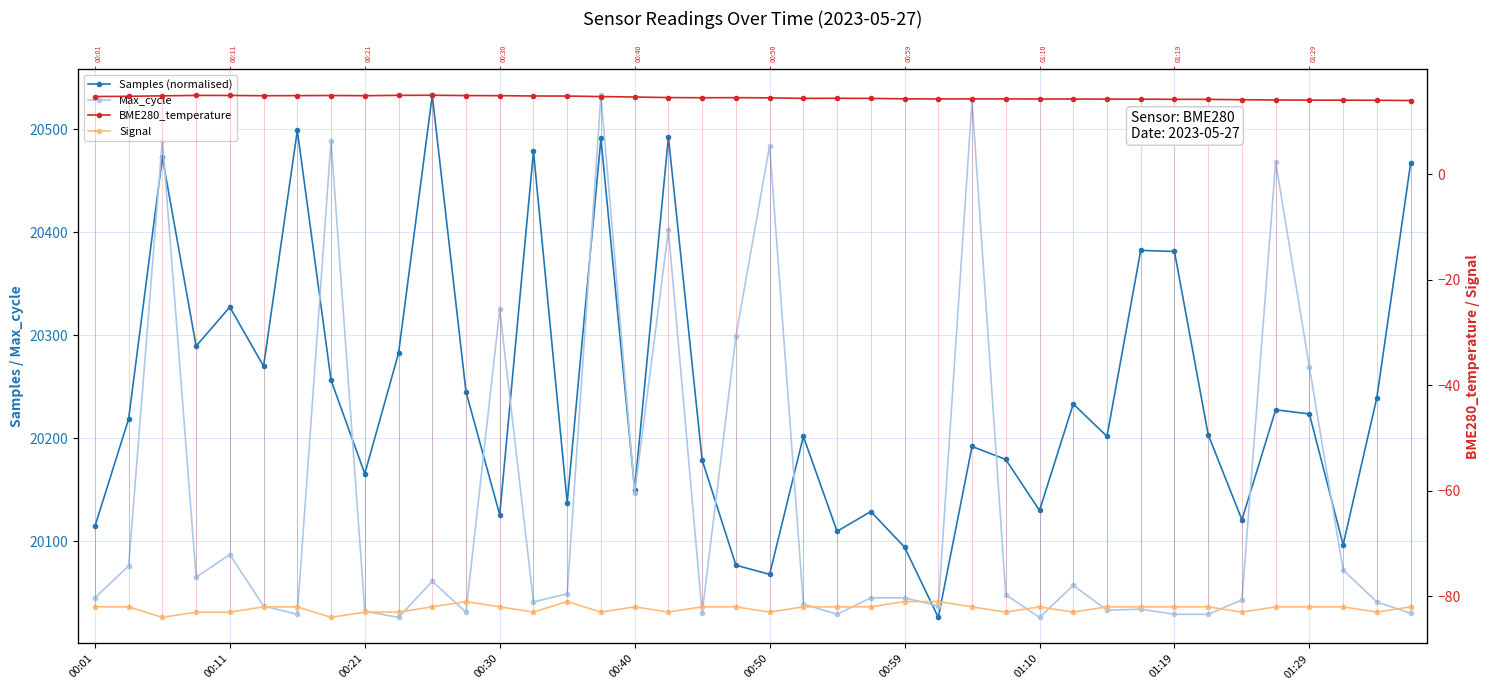

What is the difference between the maximum and minimum values in the BME280_temperature series?

1.0